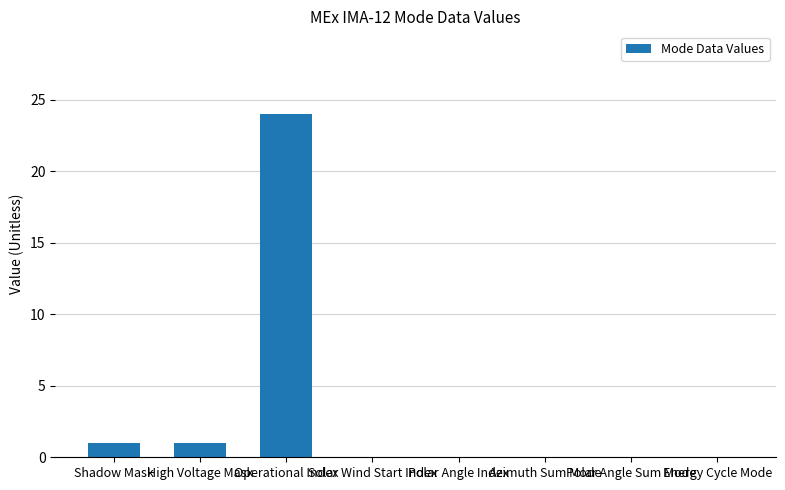

What is the sum of all values?

26